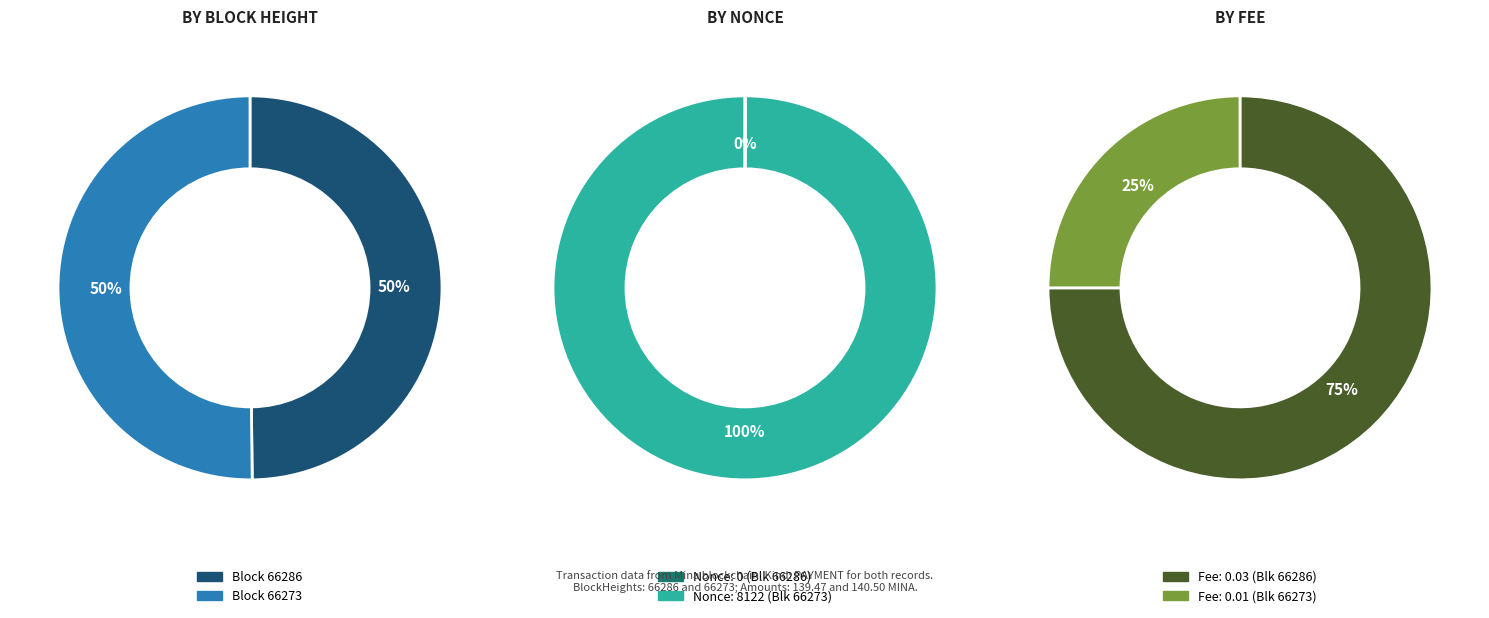

Is it true that 66286 is 0% of the pie?

True